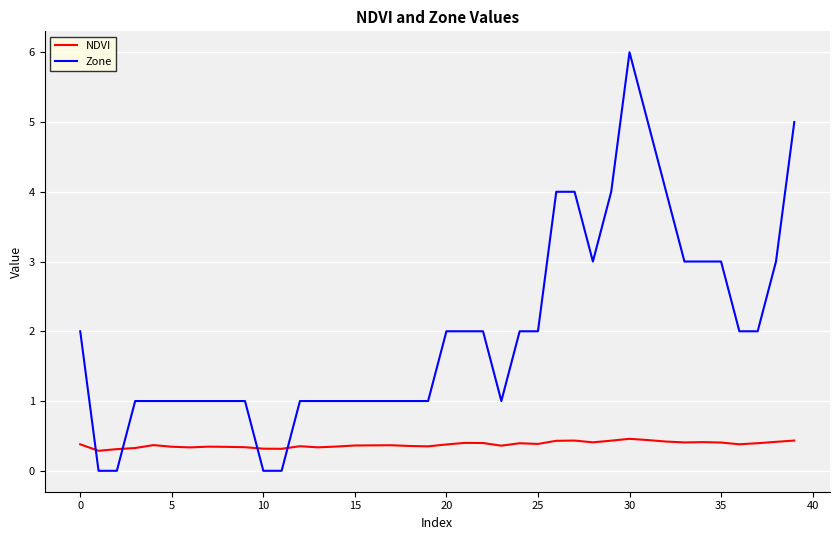

List the series in order of their peak value, lowest first.

NDVI, Zone